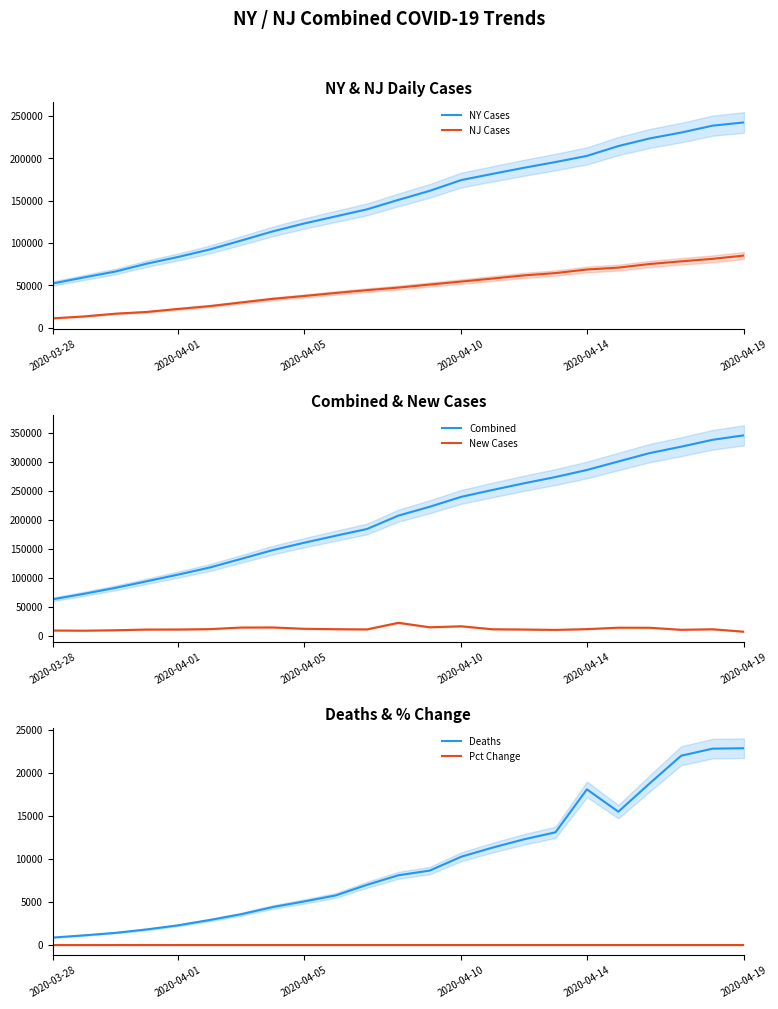

True or false: NY Cases and Deaths cross at least once.

False